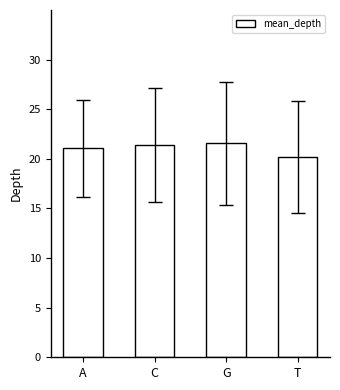

What is the difference between the maximum and minimum values?

1.4